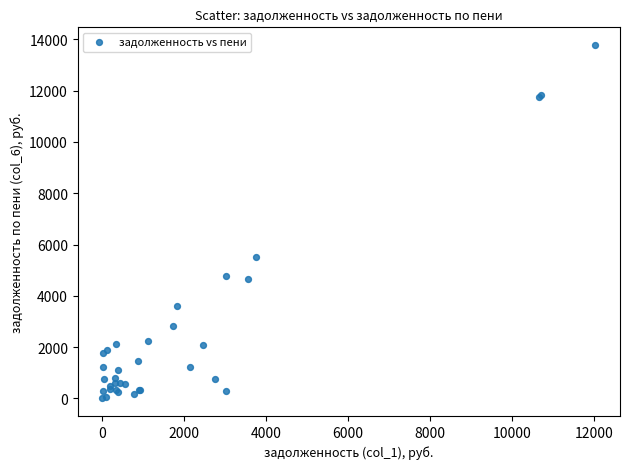

What Y value in the scatter plot is closest to 6889?

5501.5